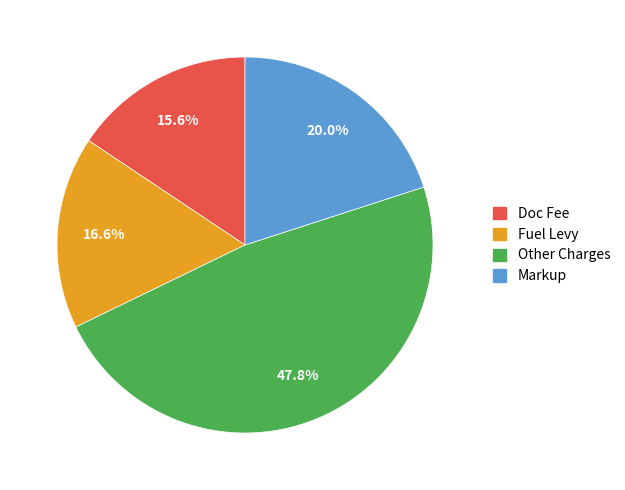

How many slices are in this pie chart?

4